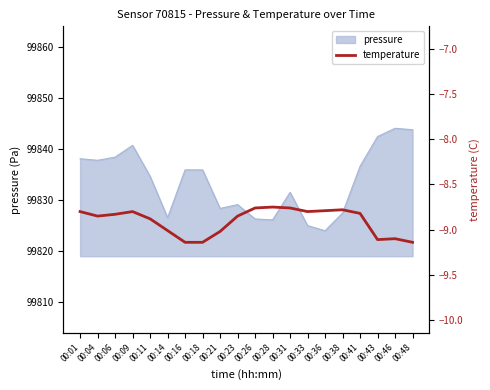

Is it true that pressure equals 99826.5 at 00:14?

True